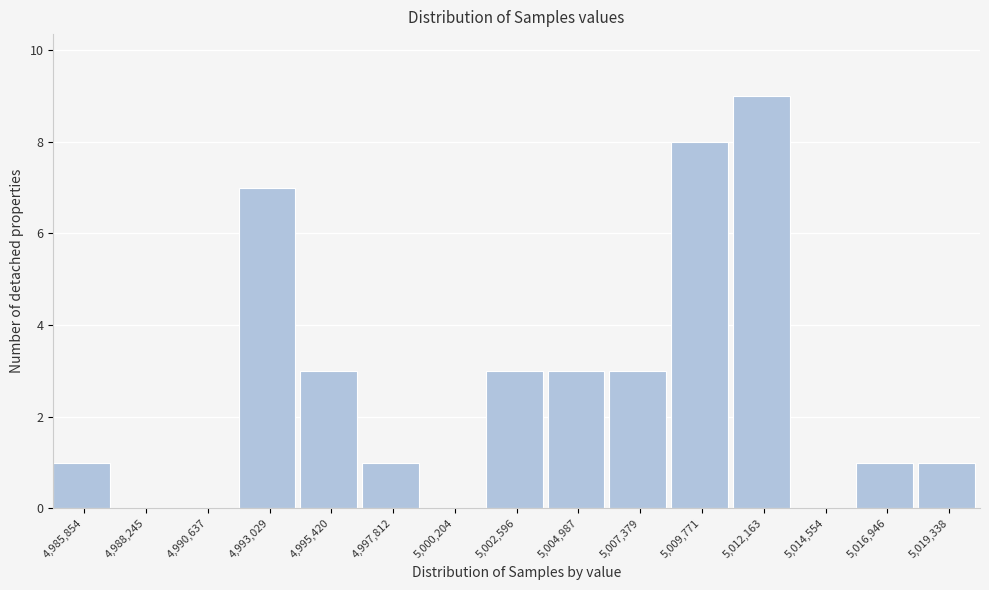

Reading left to right, extract all data points from this chart.

4,985,854=1	4,988,245=0	4,990,637=0	4,993,029=7	4,995,420=3	4,997,812=1	5,000,204=0	5,002,596=3	5,004,987=3	5,007,379=3	5,009,771=8	5,012,163=9	5,014,554=0	5,016,946=1	5,019,338=1